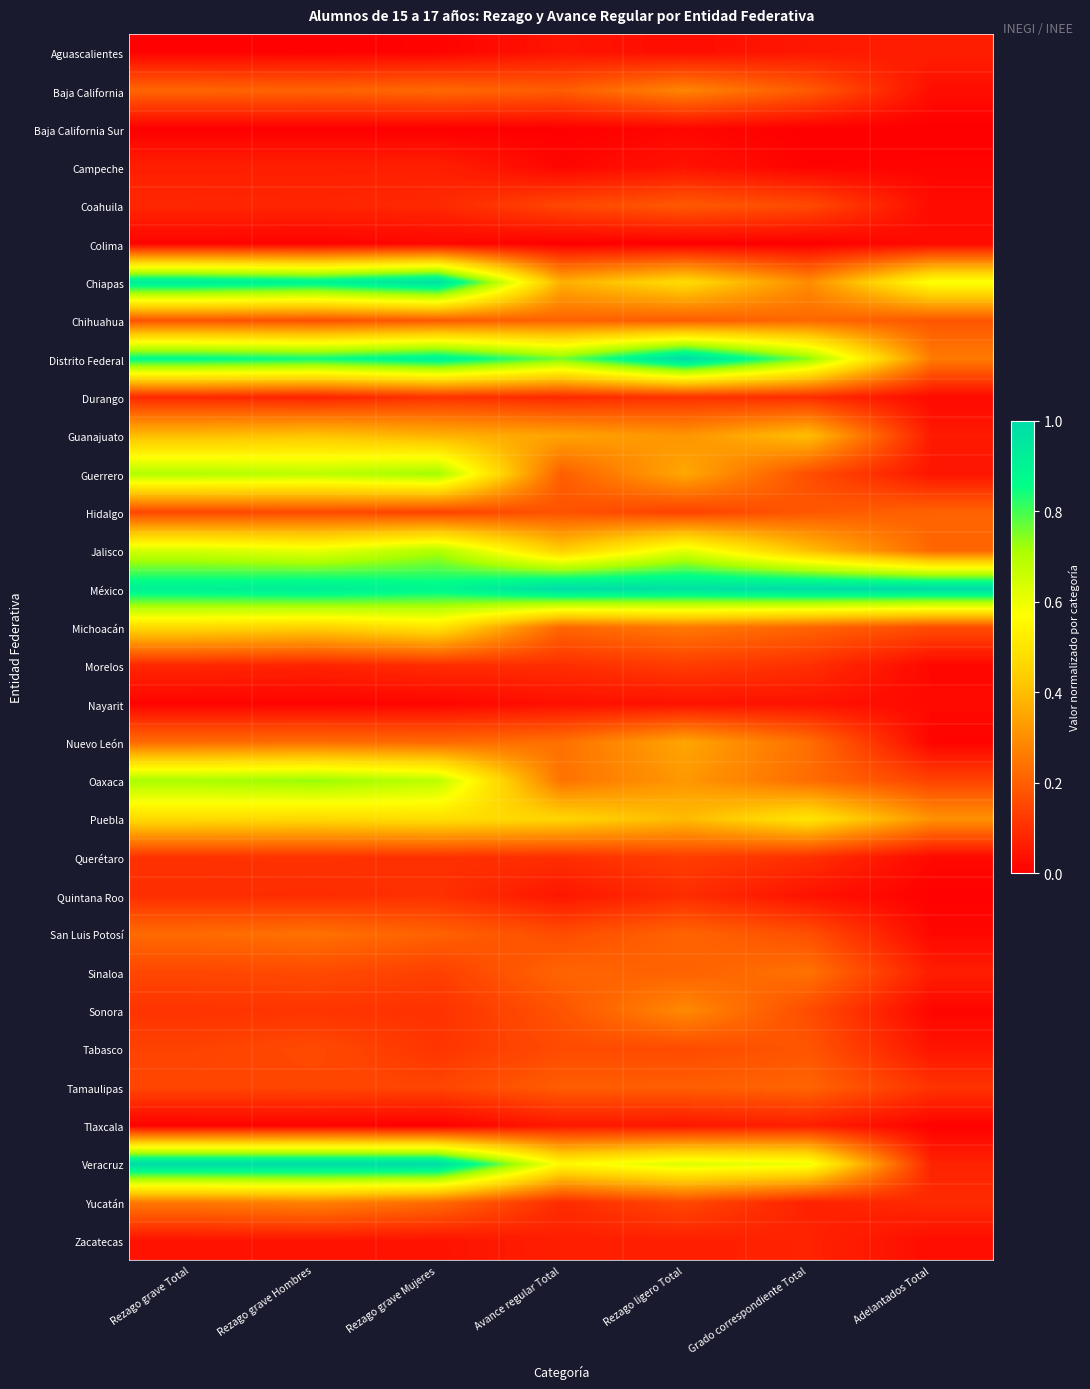

Reading left to right, extract all data points from this chart.

Aguascalientes: Rezago grave Total=0.0	Rezago grave Hombres=0.0	Rezago grave Mujeres=0.0	Avance regular Total=0.0	Rezago ligero Total=0.0	Grado correspondiente Total=0.1	Adelantados Total=0.1
Baja California: Rezago grave Total=0.2	Rezago grave Hombres=0.2	Rezago grave Mujeres=0.2	Avance regular Total=0.2	Rezago ligero Total=0.3	Grado correspondiente Total=0.2	Adelantados Total=0.0
Baja California Sur: Rezago grave Total=0.0	Rezago grave Hombres=0.0	Rezago grave Mujeres=0.0	Avance regular Total=0.0	Rezago ligero Total=0.0	Grado correspondiente Total=0.0	Adelantados Total=0.0
Campeche: Rezago grave Total=0.1	Rezago grave Hombres=0.1	Rezago grave Mujeres=0.1	Avance regular Total=0.0	Rezago ligero Total=0.0	Grado correspondiente Total=0.0	Adelantados Total=0.0
Coahuila: Rezago grave Total=0.1	Rezago grave Hombres=0.1	Rezago grave Mujeres=0.1	Avance regular Total=0.2	Rezago ligero Total=0.2	Grado correspondiente Total=0.2	Adelantados Total=0.0
Colima: Rezago grave Total=0.0	Rezago grave Hombres=0.0	Rezago grave Mujeres=0.0	Avance regular Total=0.0	Rezago ligero Total=0.0	Grado correspondiente Total=0.0	Adelantados Total=0.0
Chiapas: Rezago grave Total=0.9	Rezago grave Hombres=0.9	Rezago grave Mujeres=1.0	Avance regular Total=0.4	Rezago ligero Total=0.5	Grado correspondiente Total=0.3	Adelantados Total=0.6
Chihuahua: Rezago grave Total=0.2	Rezago grave Hombres=0.2	Rezago grave Mujeres=0.2	Avance regular Total=0.2	Rezago ligero Total=0.2	Grado correspondiente Total=0.2	Adelantados Total=0.2
Distrito Federal: Rezago grave Total=0.9	Rezago grave Hombres=0.8	Rezago grave Mujeres=0.9	Avance regular Total=0.8	Rezago ligero Total=1.0	Grado correspondiente Total=0.7	Adelantados Total=0.3
Durango: Rezago grave Total=0.1	Rezago grave Hombres=0.1	Rezago grave Mujeres=0.1	Avance regular Total=0.1	Rezago ligero Total=0.1	Grado correspondiente Total=0.1	Adelantados Total=0.0
Guanajuato: Rezago grave Total=0.4	Rezago grave Hombres=0.4	Rezago grave Mujeres=0.4	Avance regular Total=0.3	Rezago ligero Total=0.3	Grado correspondiente Total=0.4	Adelantados Total=0.1
Guerrero: Rezago grave Total=0.7	Rezago grave Hombres=0.7	Rezago grave Mujeres=0.7	Avance regular Total=0.2	Rezago ligero Total=0.4	Grado correspondiente Total=0.2	Adelantados Total=0.0
Hidalgo: Rezago grave Total=0.1	Rezago grave Hombres=0.2	Rezago grave Mujeres=0.1	Avance regular Total=0.2	Rezago ligero Total=0.1	Grado correspondiente Total=0.2	Adelantados Total=0.2
Jalisco: Rezago grave Total=0.6	Rezago grave Hombres=0.6	Rezago grave Mujeres=0.7	Avance regular Total=0.4	Rezago ligero Total=0.6	Grado correspondiente Total=0.4	Adelantados Total=0.2
México: Rezago grave Total=0.9	Rezago grave Hombres=0.9	Rezago grave Mujeres=0.9	Avance regular Total=1.0	Rezago ligero Total=1.0	Grado correspondiente Total=1.0	Adelantados Total=1.0
Michoacán: Rezago grave Total=0.5	Rezago grave Hombres=0.4	Rezago grave Mujeres=0.5	Avance regular Total=0.2	Rezago ligero Total=0.3	Grado correspondiente Total=0.2	Adelantados Total=0.2
Morelos: Rezago grave Total=0.1	Rezago grave Hombres=0.1	Rezago grave Mujeres=0.1	Avance regular Total=0.1	Rezago ligero Total=0.1	Grado correspondiente Total=0.1	Adelantados Total=0.0
Nayarit: Rezago grave Total=0.0	Rezago grave Hombres=0.0	Rezago grave Mujeres=0.0	Avance regular Total=0.0	Rezago ligero Total=0.0	Grado correspondiente Total=0.0	Adelantados Total=0.0
Nuevo León: Rezago grave Total=0.2	Rezago grave Hombres=0.2	Rezago grave Mujeres=0.2	Avance regular Total=0.2	Rezago ligero Total=0.3	Grado correspondiente Total=0.2	Adelantados Total=0.0
Oaxaca: Rezago grave Total=0.7	Rezago grave Hombres=0.7	Rezago grave Mujeres=0.7	Avance regular Total=0.2	Rezago ligero Total=0.3	Grado correspondiente Total=0.2	Adelantados Total=0.1
Puebla: Rezago grave Total=0.5	Rezago grave Hombres=0.5	Rezago grave Mujeres=0.5	Avance regular Total=0.5	Rezago ligero Total=0.4	Grado correspondiente Total=0.5	Adelantados Total=0.3
Querétaro: Rezago grave Total=0.1	Rezago grave Hombres=0.1	Rezago grave Mujeres=0.1	Avance regular Total=0.1	Rezago ligero Total=0.1	Grado correspondiente Total=0.1	Adelantados Total=0.0
Quintana Roo: Rezago grave Total=0.1	Rezago grave Hombres=0.1	Rezago grave Mujeres=0.1	Avance regular Total=0.0	Rezago ligero Total=0.1	Grado correspondiente Total=0.0	Adelantados Total=0.0
San Luis Potosí: Rezago grave Total=0.2	Rezago grave Hombres=0.2	Rezago grave Mujeres=0.2	Avance regular Total=0.2	Rezago ligero Total=0.2	Grado correspondiente Total=0.2	Adelantados Total=0.0
Sinaloa: Rezago grave Total=0.1	Rezago grave Hombres=0.2	Rezago grave Mujeres=0.1	Avance regular Total=0.2	Rezago ligero Total=0.2	Grado correspondiente Total=0.2	Adelantados Total=0.1
Sonora: Rezago grave Total=0.1	Rezago grave Hombres=0.1	Rezago grave Mujeres=0.1	Avance regular Total=0.2	Rezago ligero Total=0.3	Grado correspondiente Total=0.2	Adelantados Total=0.0
Tabasco: Rezago grave Total=0.1	Rezago grave Hombres=0.2	Rezago grave Mujeres=0.1	Avance regular Total=0.2	Rezago ligero Total=0.2	Grado correspondiente Total=0.2	Adelantados Total=0.0
Tamaulipas: Rezago grave Total=0.1	Rezago grave Hombres=0.1	Rezago grave Mujeres=0.1	Avance regular Total=0.2	Rezago ligero Total=0.2	Grado correspondiente Total=0.2	Adelantados Total=0.1
Tlaxcala: Rezago grave Total=0.0	Rezago grave Hombres=0.0	Rezago grave Mujeres=0.0	Avance regular Total=0.1	Rezago ligero Total=0.0	Grado correspondiente Total=0.1	Adelantados Total=0.0
Veracruz: Rezago grave Total=1.0	Rezago grave Hombres=1.0	Rezago grave Mujeres=1.0	Avance regular Total=0.6	Rezago ligero Total=0.6	Grado correspondiente Total=0.6	Adelantados Total=0.1
Yucatán: Rezago grave Total=0.3	Rezago grave Hombres=0.3	Rezago grave Mujeres=0.2	Avance regular Total=0.1	Rezago ligero Total=0.2	Grado correspondiente Total=0.1	Adelantados Total=0.1
Zacatecas: Rezago grave Total=0.0	Rezago grave Hombres=0.0	Rezago grave Mujeres=0.0	Avance regular Total=0.1	Rezago ligero Total=0.1	Grado correspondiente Total=0.1	Adelantados Total=0.0